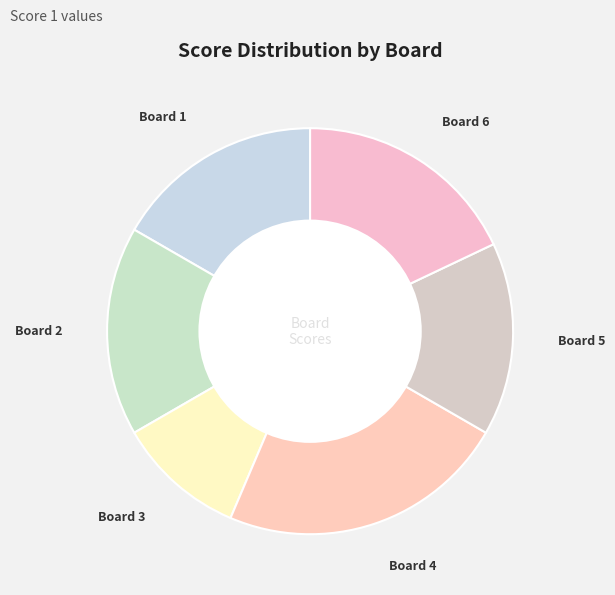

Which category has the biggest portion of the pie?

Board 4